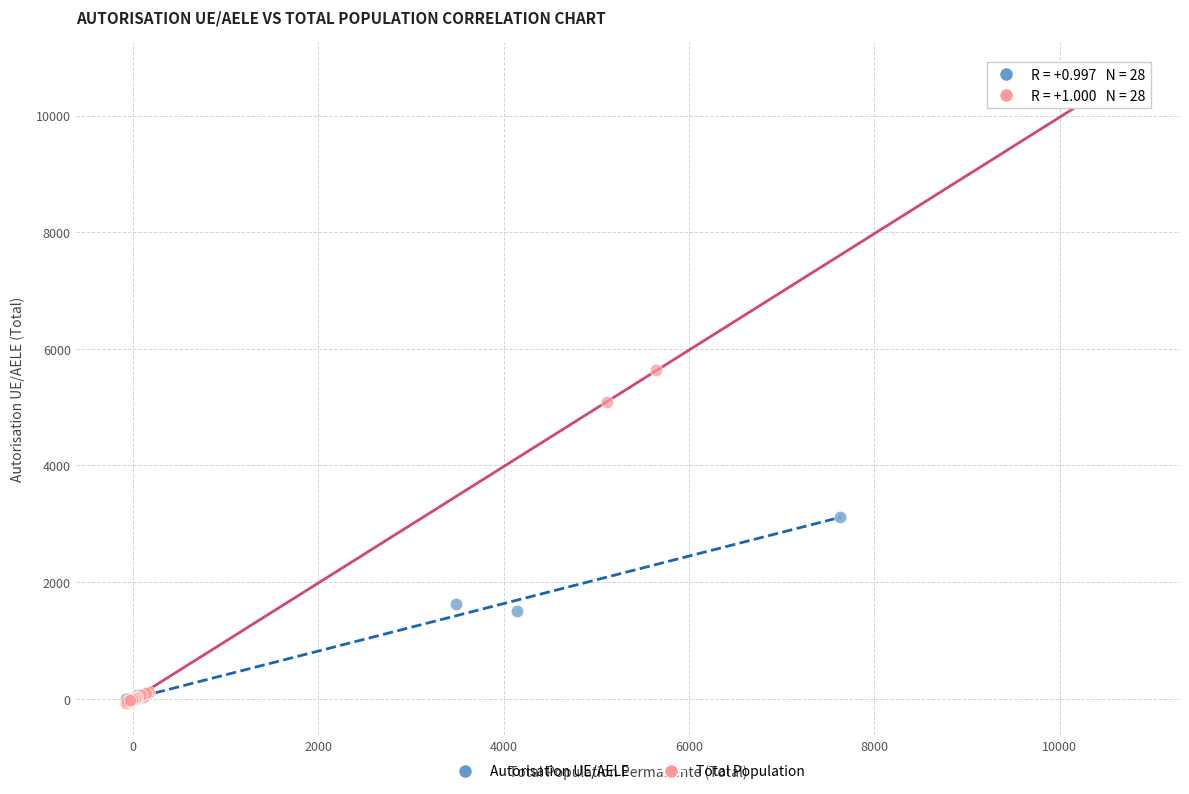

Which series has the largest Y range (max minus min)?

Total Population